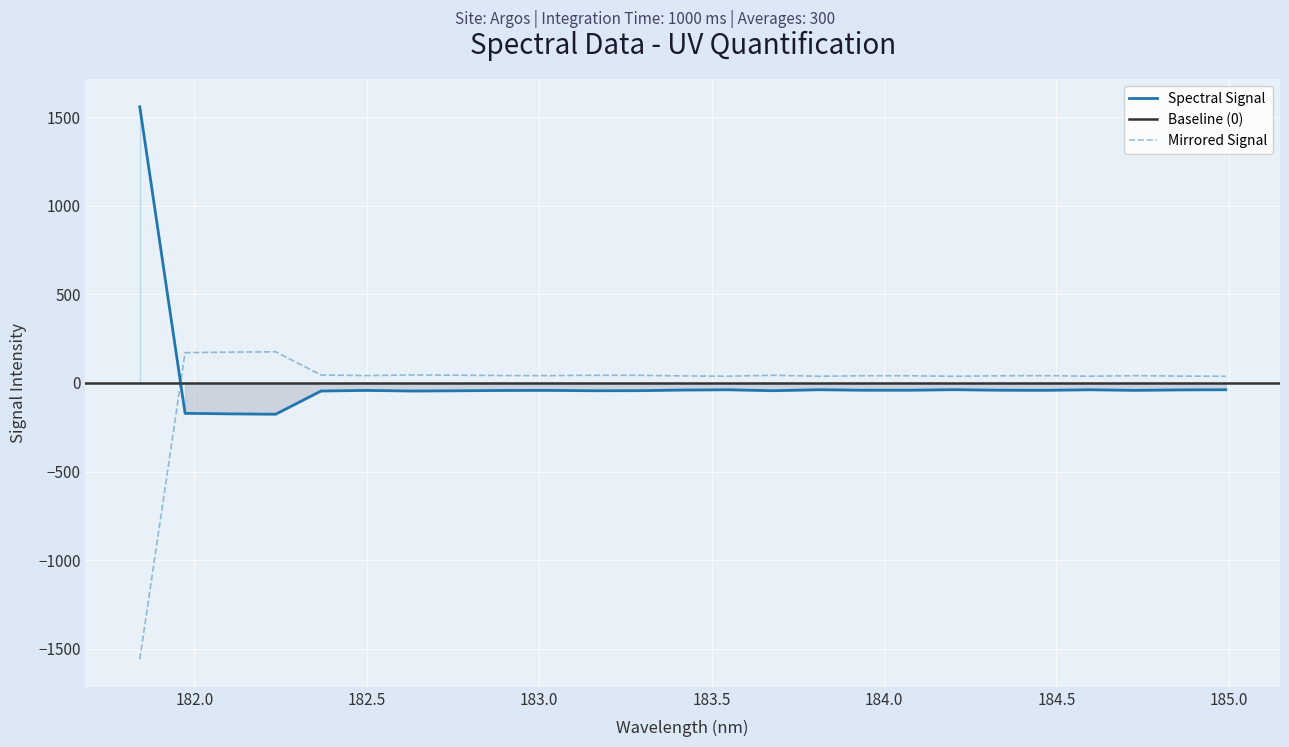

What is the difference between the maximum and minimum values?

1733.6